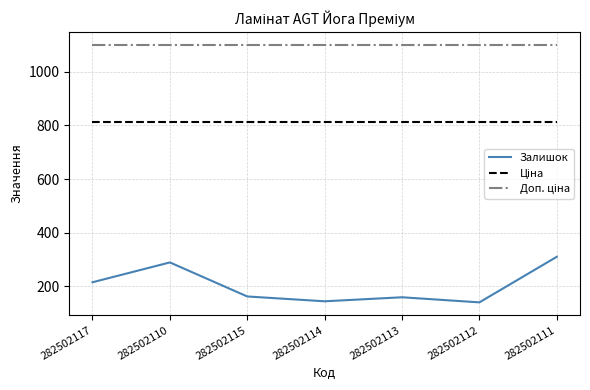

Is it true that Залишок equals 439.7 at 282502110?

False